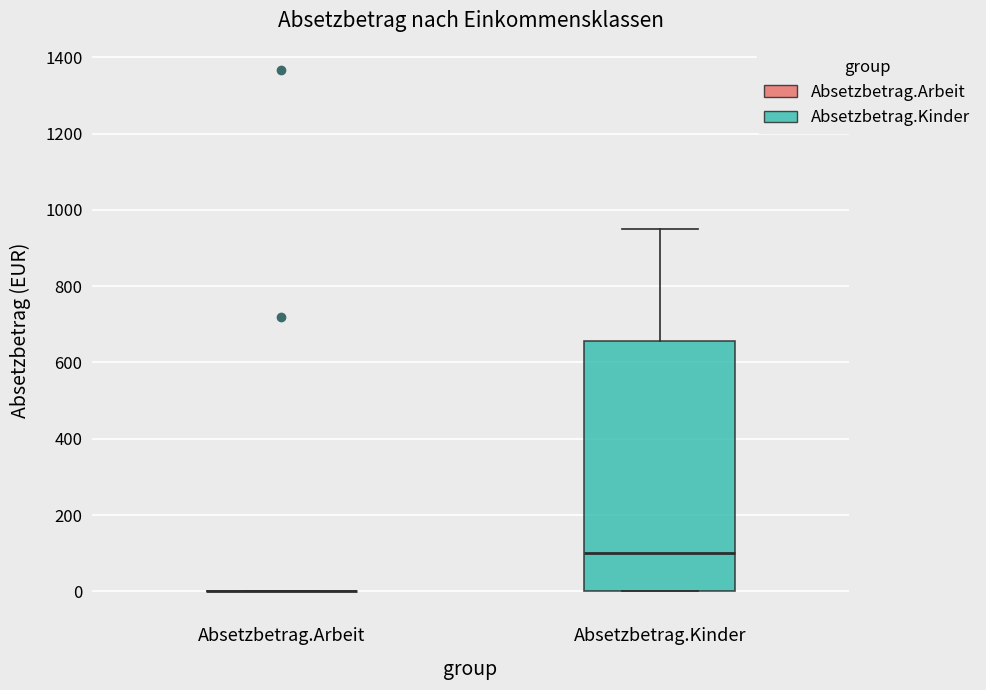

Where does the upper whisker of the box for Absetzbetrag.Kinder end on the y-axis? The values are not printed on the chart, so give them approximately, as read against the axis.

960